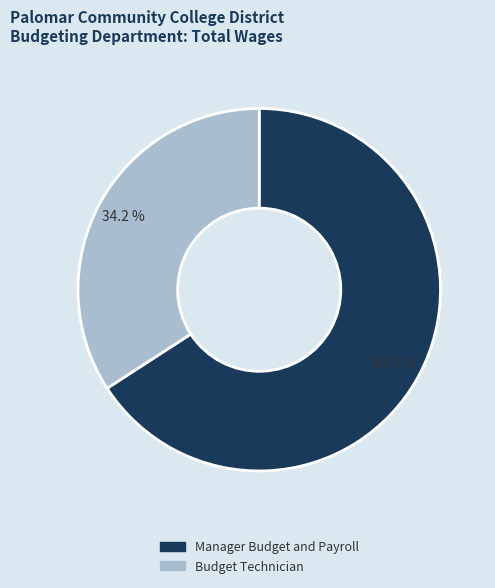

How much of the chart is everything except Manager Budget and Payroll?

34.2%